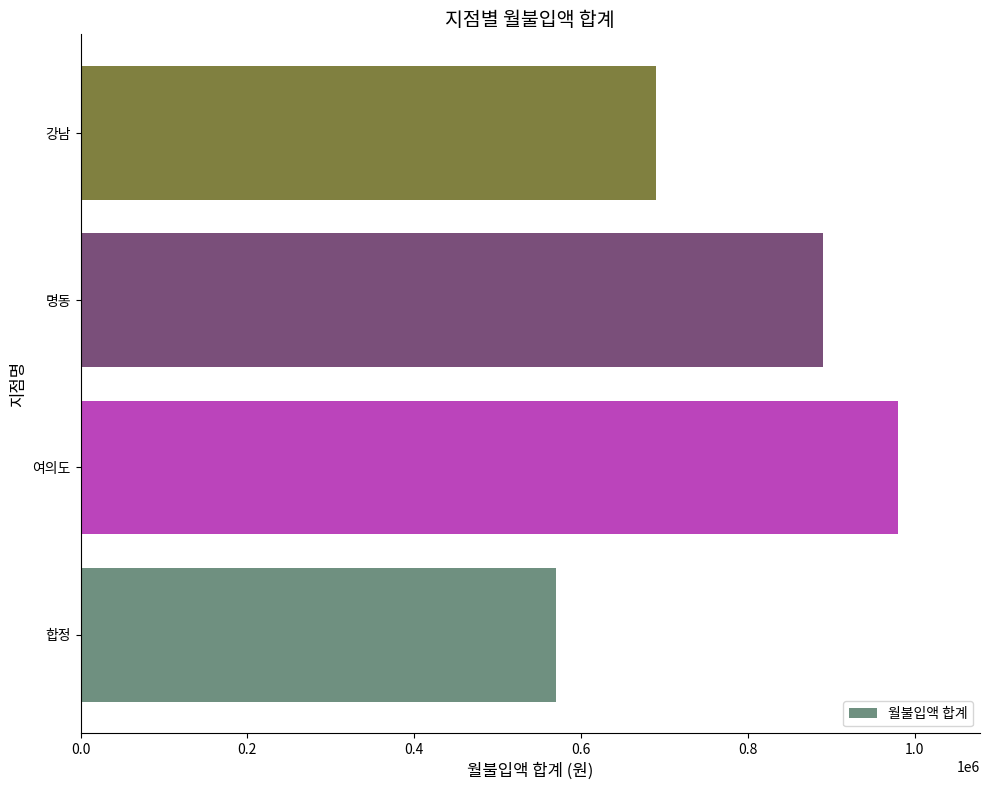

Where is the data nearest to the value 775000?

강남